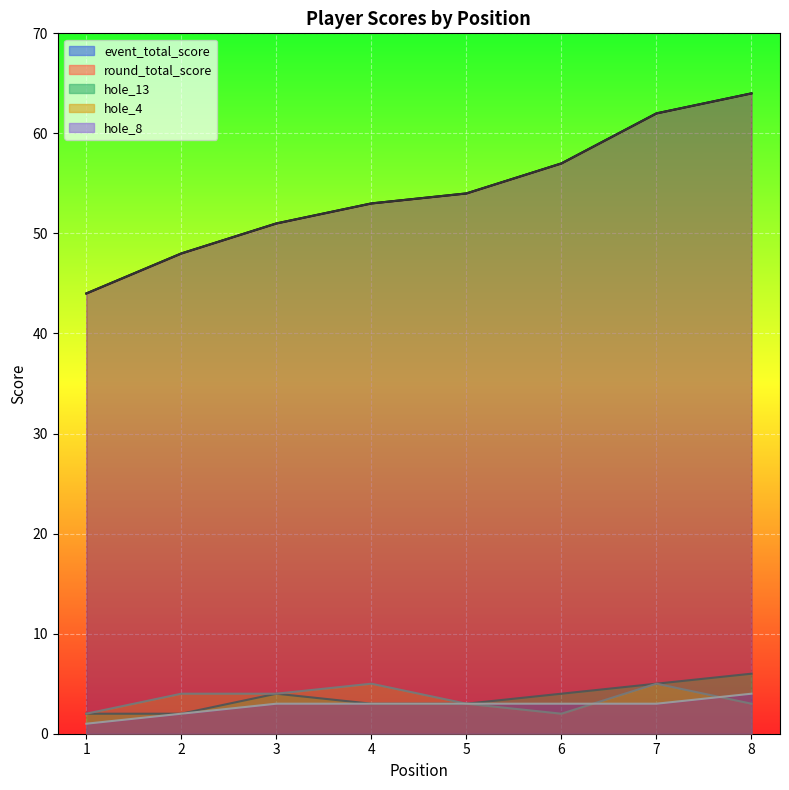

True or false: round_total_score has more than 0 points higher than both neighbors.

False